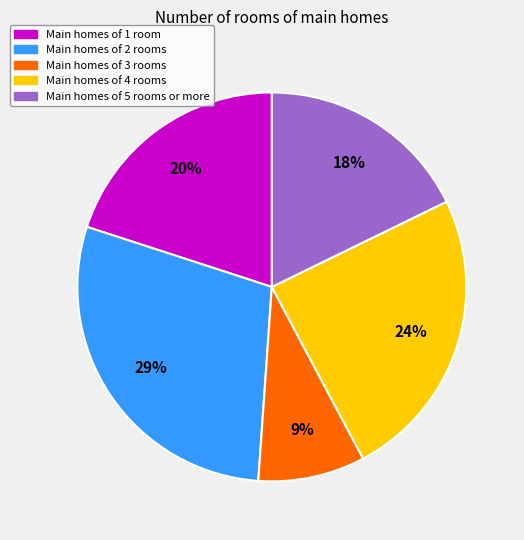

How many segments does this pie chart have?

5